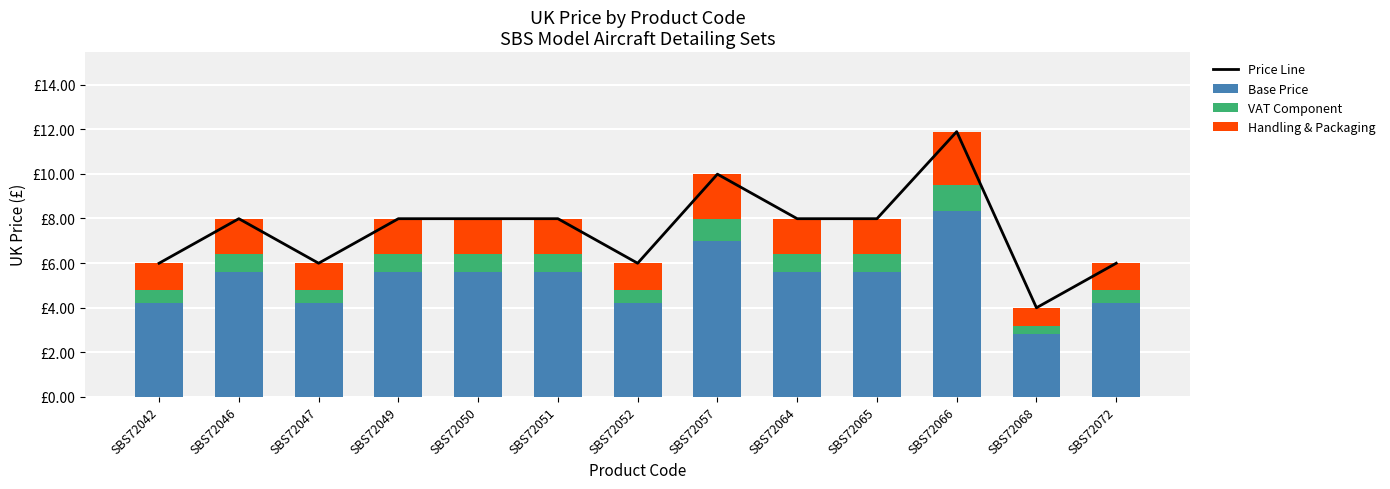

The value of Base Price at SBS72052 is 2.2. True or false?

False